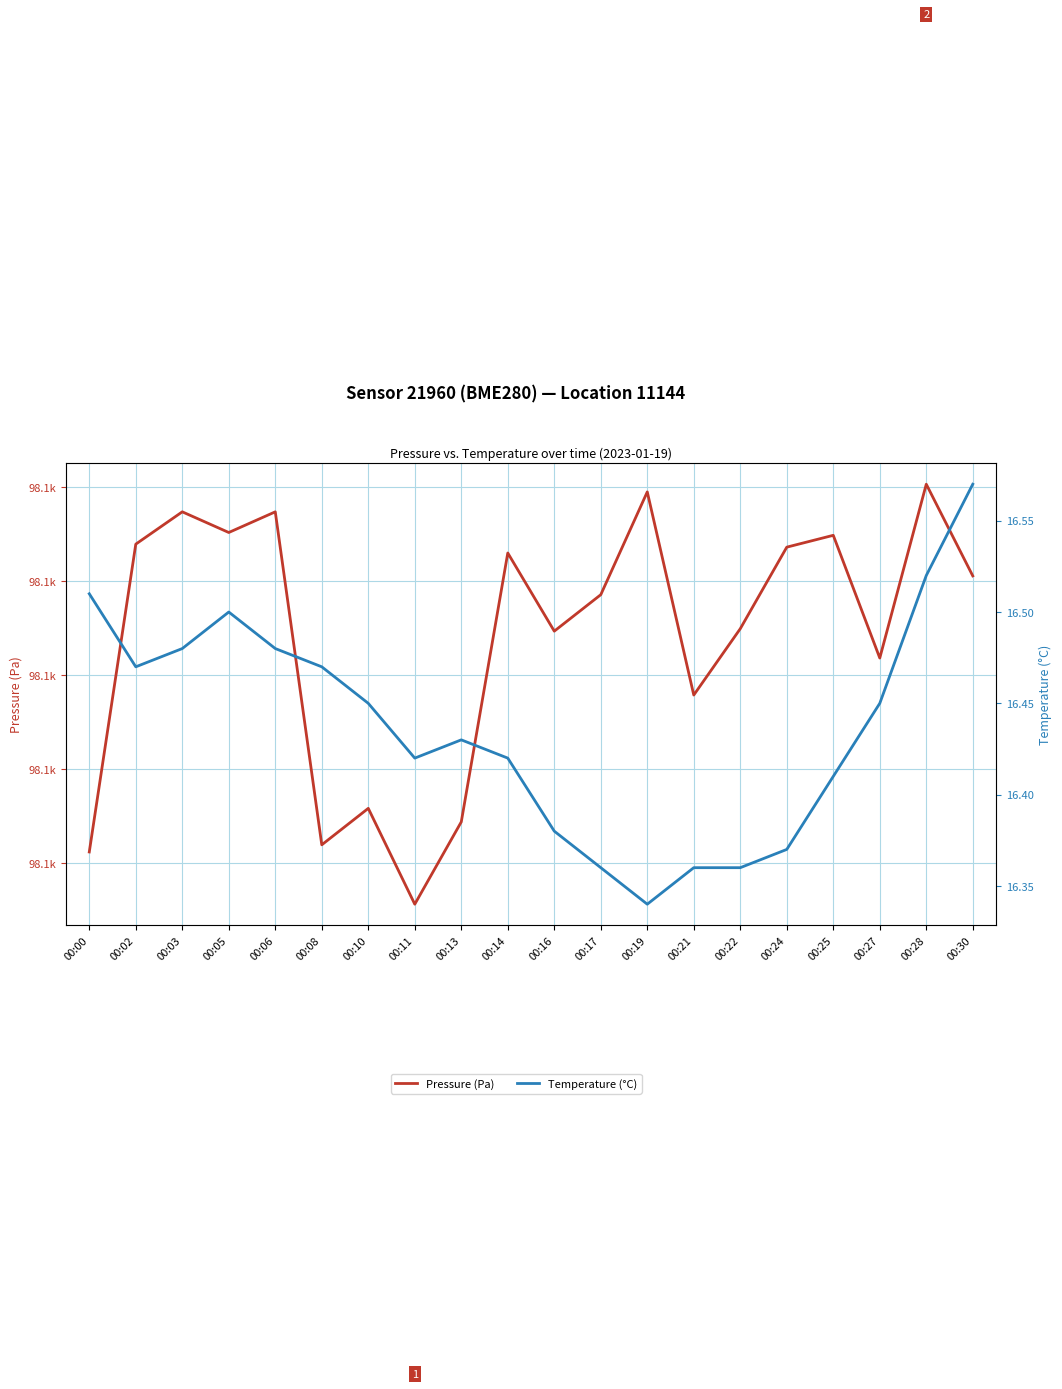

What is the sum of all Temperature (°C) values?

328.8